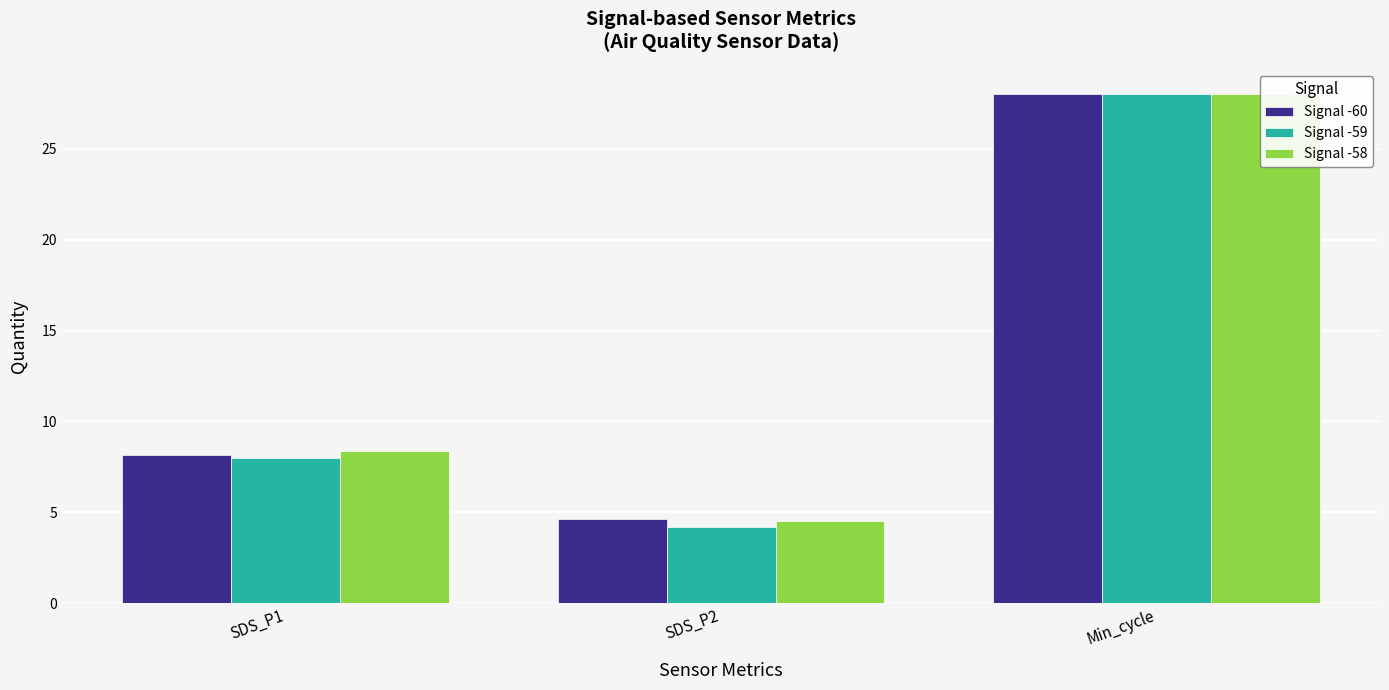

What is the minimum value for Signal -59?

4.2